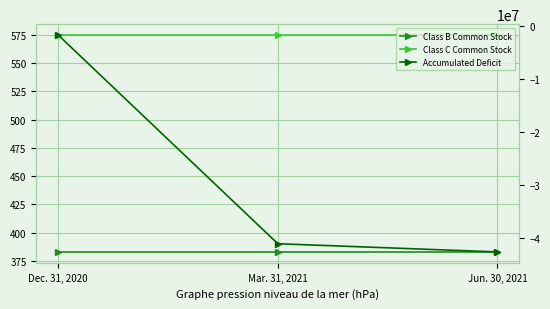

Is this an area chart (filled region under the line)?

No